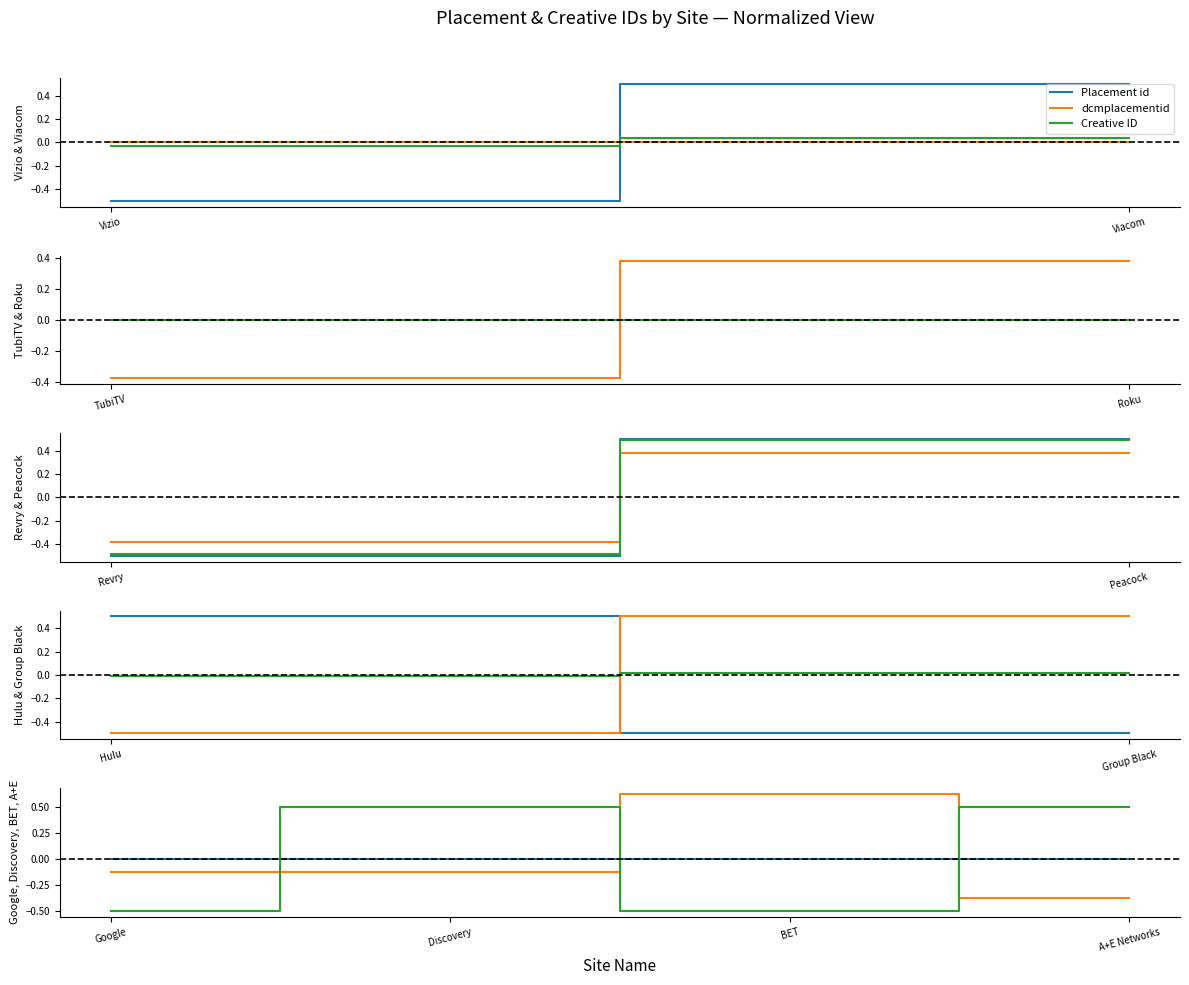

At which category is the sum across all series the highest?

Discovery